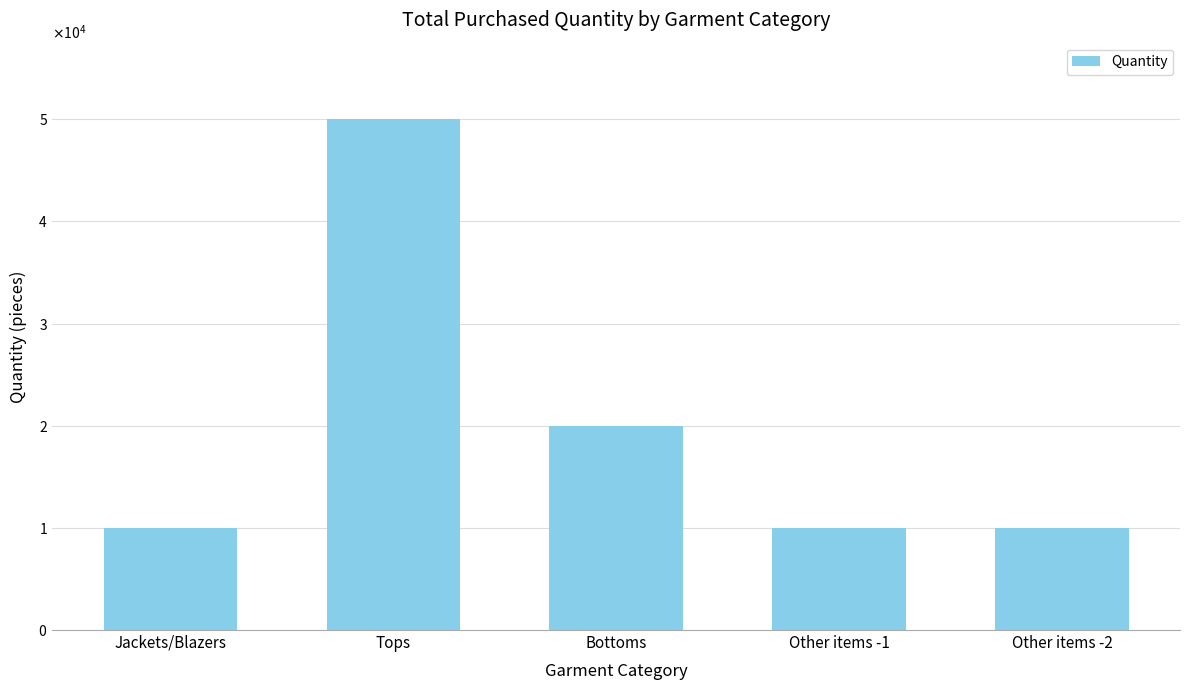

What is the difference between the maximum and second lowest values?

40000